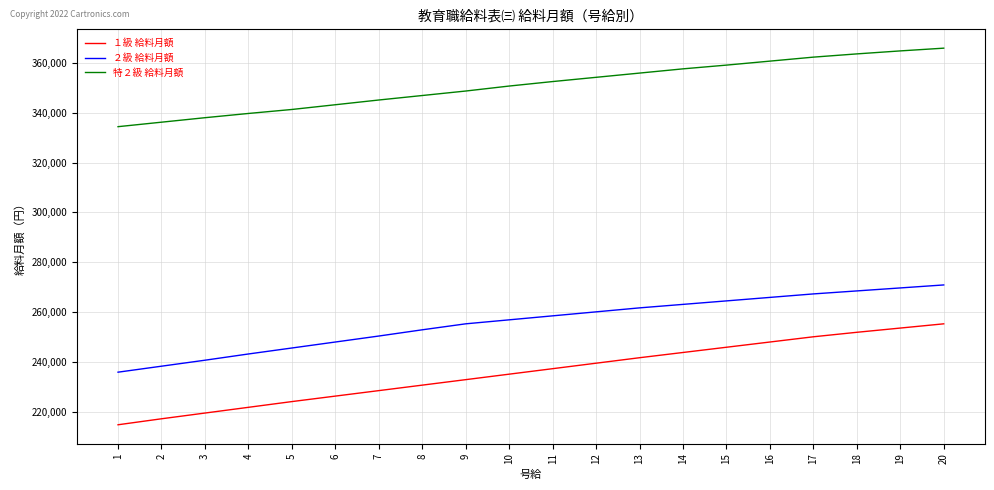

How many distinct data groups are displayed?

3